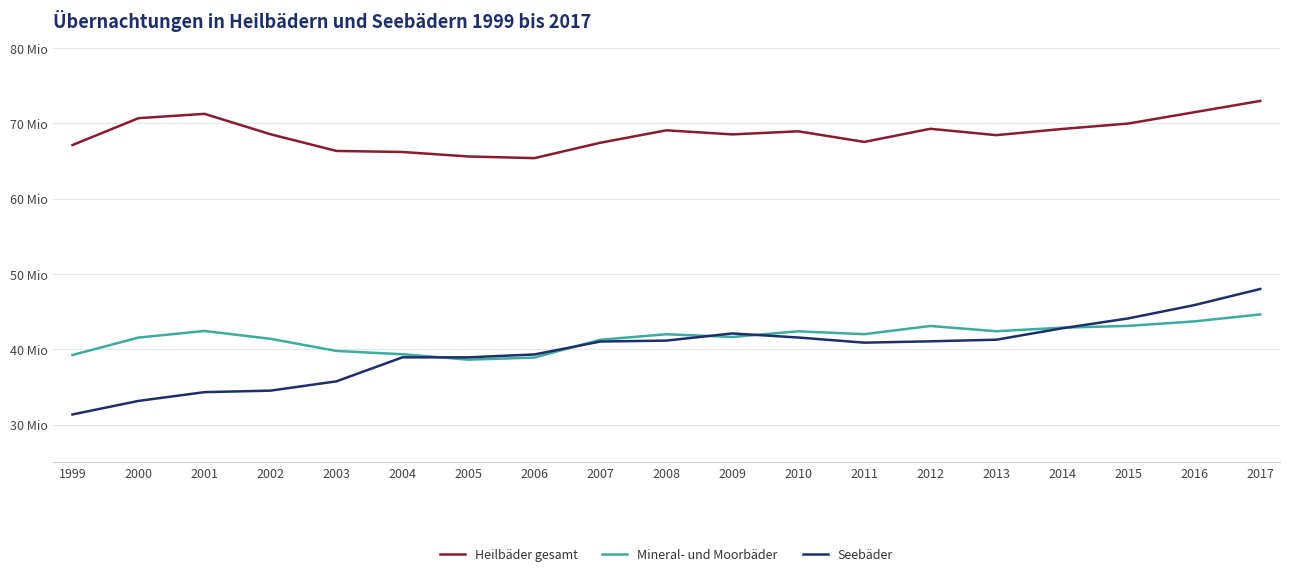

What are all the series names shown in the legend?

Heilbäder gesamt, Mineral- und Moorbäder, Seebäder